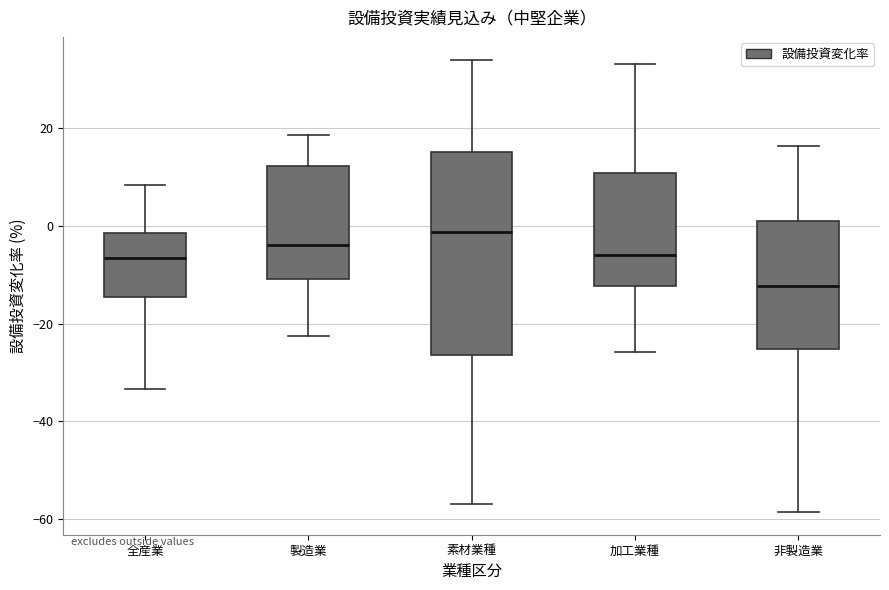

Reading left to right, read every box against the y-axis: the position of its median line, the range the box covers, and the ends of its whiskers. The values are not printed on the chart, so give them approximately, as read against the axis.

全産業: median -6, box -14 to -2, whiskers -34 to 8
製造業: median -4, box -10 to 12, whiskers -22 to 18
素材業種: median -2, box -26 to 16, whiskers -56 to 34
加工業種: median -6, box -12 to 10, whiskers -26 to 32
非製造業: median -12, box -26 to 2, whiskers -58 to 16